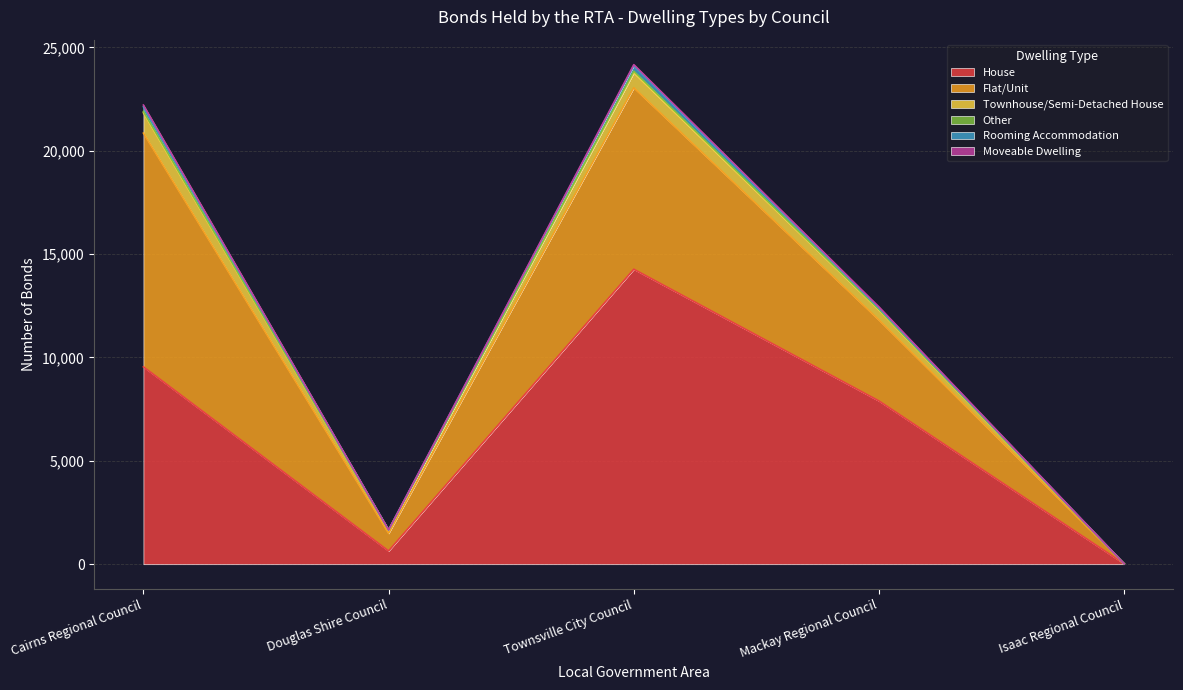

Reading left to right, extract all data points from this chart.

House: Cairns Regional Council=9547	Douglas Shire Council=640	Townsville City Council=14269	Mackay Regional Council=7896	Isaac Regional Council=18
Flat/Unit: Cairns Regional Council=11307	Douglas Shire Council=852	Townsville City Council=8779	Mackay Regional Council=3916	Isaac Regional Council=2
Townhouse/Semi-Detached House: Cairns Regional Council=982	Douglas Shire Council=154	Townsville City Council=724	Mackay Regional Council=476	Isaac Regional Council=0
Other: Cairns Regional Council=65	Douglas Shire Council=11	Townsville City Council=76	Mackay Regional Council=37	Isaac Regional Council=0
Rooming Accommodation: Cairns Regional Council=226	Douglas Shire Council=1	Townsville City Council=269	Mackay Regional Council=66	Isaac Regional Council=0
Moveable Dwelling: Cairns Regional Council=83	Douglas Shire Council=3	Townsville City Council=48	Mackay Regional Council=52	Isaac Regional Council=0